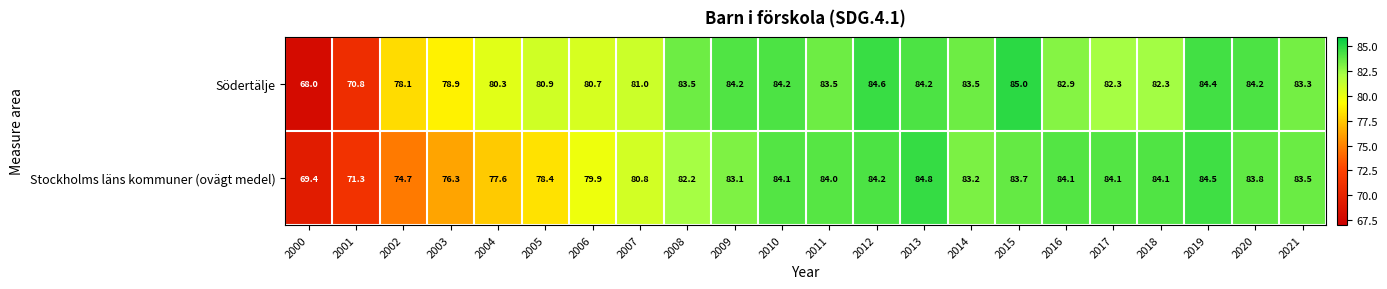

Rank the series at 2018 from highest to lowest value.

Stockholms läns kommuner (ovägt medel), Södertälje